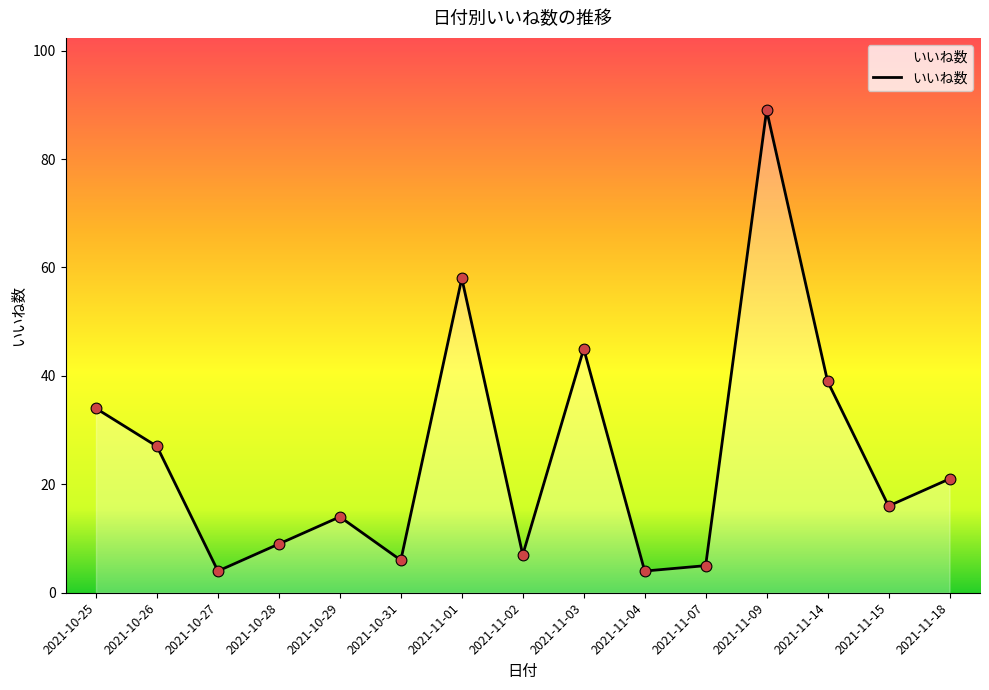

What is the ratio of the value at 2021-10-29 to the value at 2021-10-27?

3.5